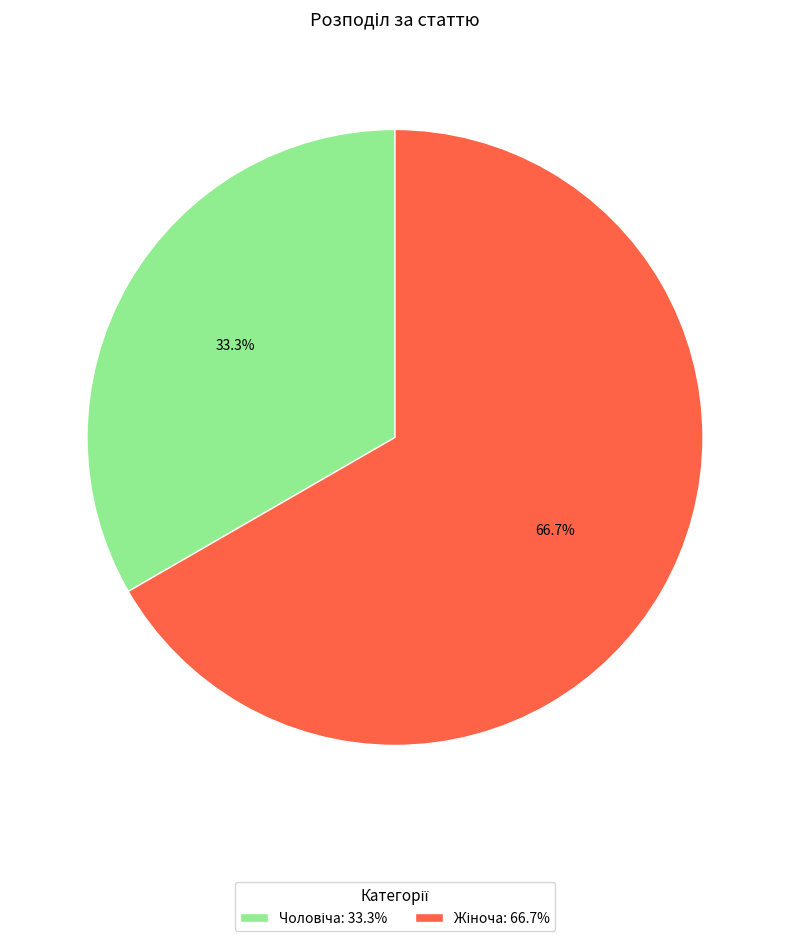

Is there a majority slice in this chart?

Yes